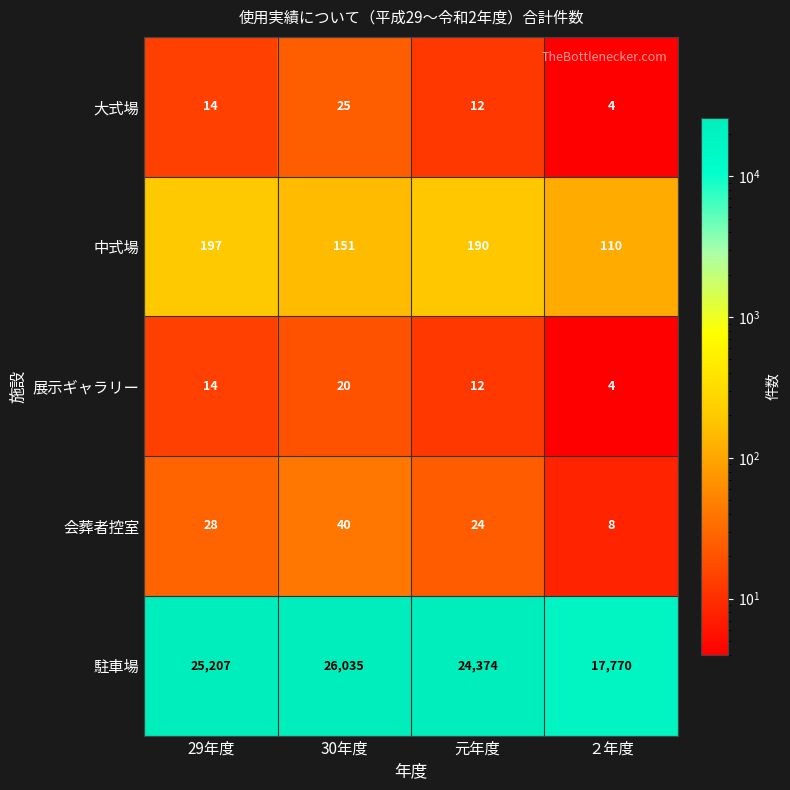

At which label is 大式場 closest to 14?

29年度